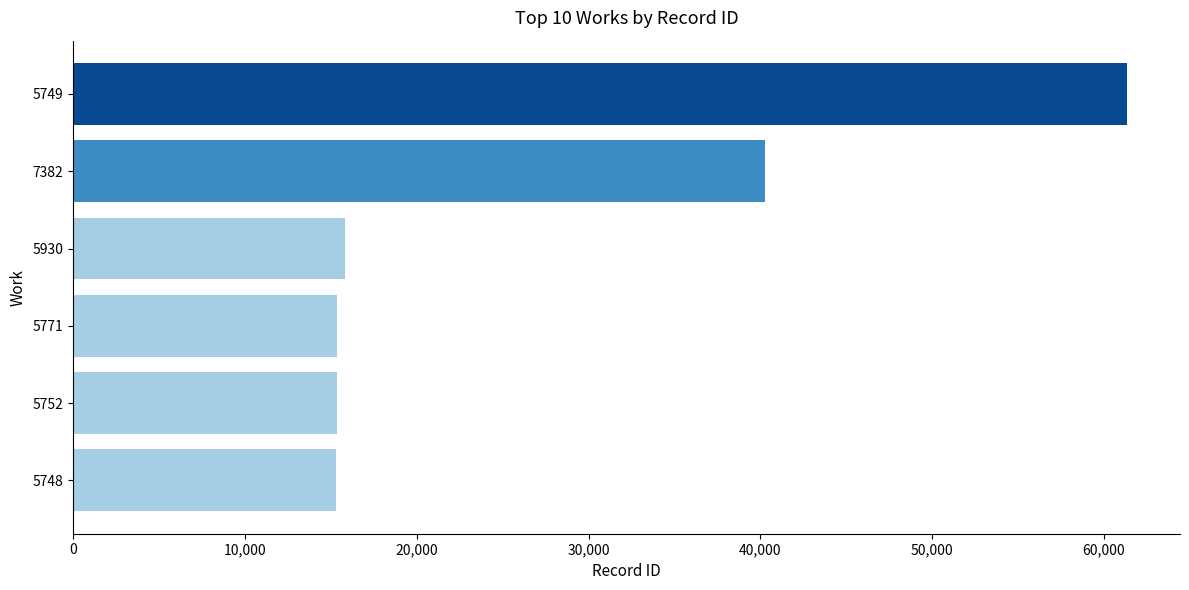

Where is the data nearest to the value 38333?

7382